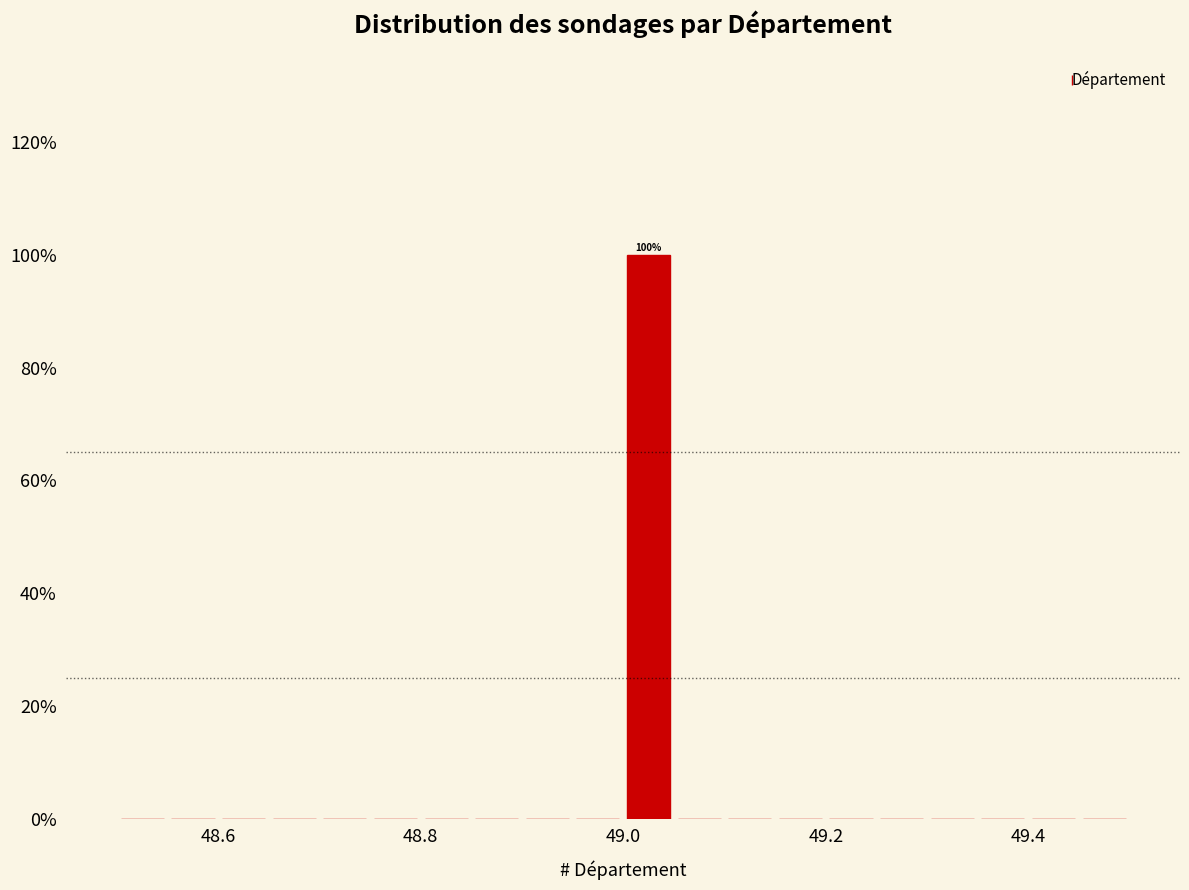

Read against the x-axis, roughly where is the centre of the tallest bar?

49.02